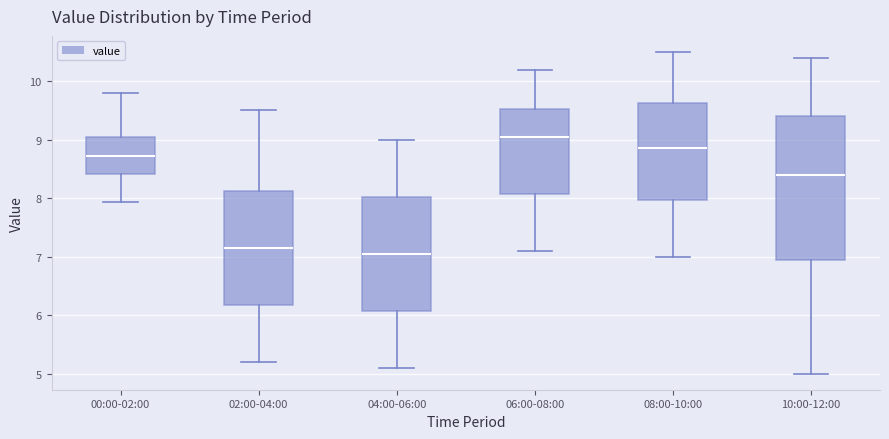

Reading left to right, read every box against the y-axis: the position of its median line, the range the box covers, and the ends of its whiskers. The values are not printed on the chart, so give them approximately, as read against the axis.

00:00-02:00: median 8.7, box 8.4 to 9.0, whiskers 7.9 to 9.8
02:00-04:00: median 7.2, box 6.2 to 8.1, whiskers 5.2 to 9.5
04:00-06:00: median 7.1, box 6.1 to 8.0, whiskers 5.1 to 9.0
06:00-08:00: median 9.1, box 8.1 to 9.5, whiskers 7.1 to 10.2
08:00-10:00: median 8.9, box 8.0 to 9.6, whiskers 7.0 to 10.5
10:00-12:00: median 8.4, box 7.0 to 9.4, whiskers 5.0 to 10.4